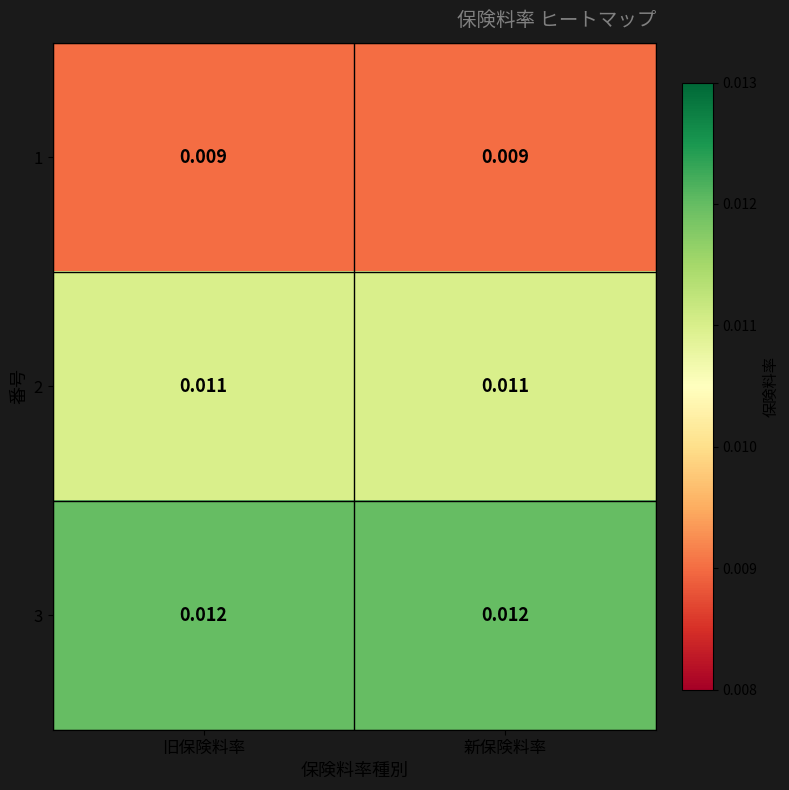

Is the value of 3 at 旧保険料率 greater than the value of 2 at 新保険料率?

Yes